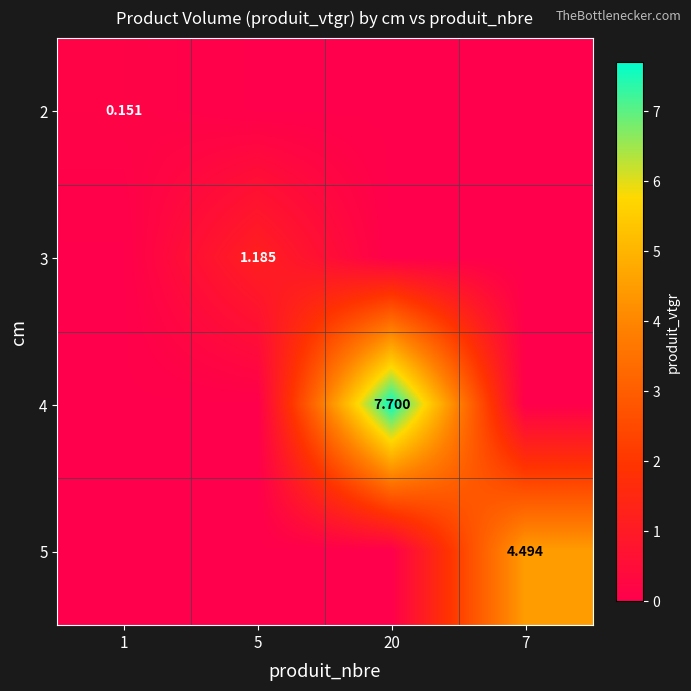

What is the difference between the maximum and minimum values in the 4 series?

7.7